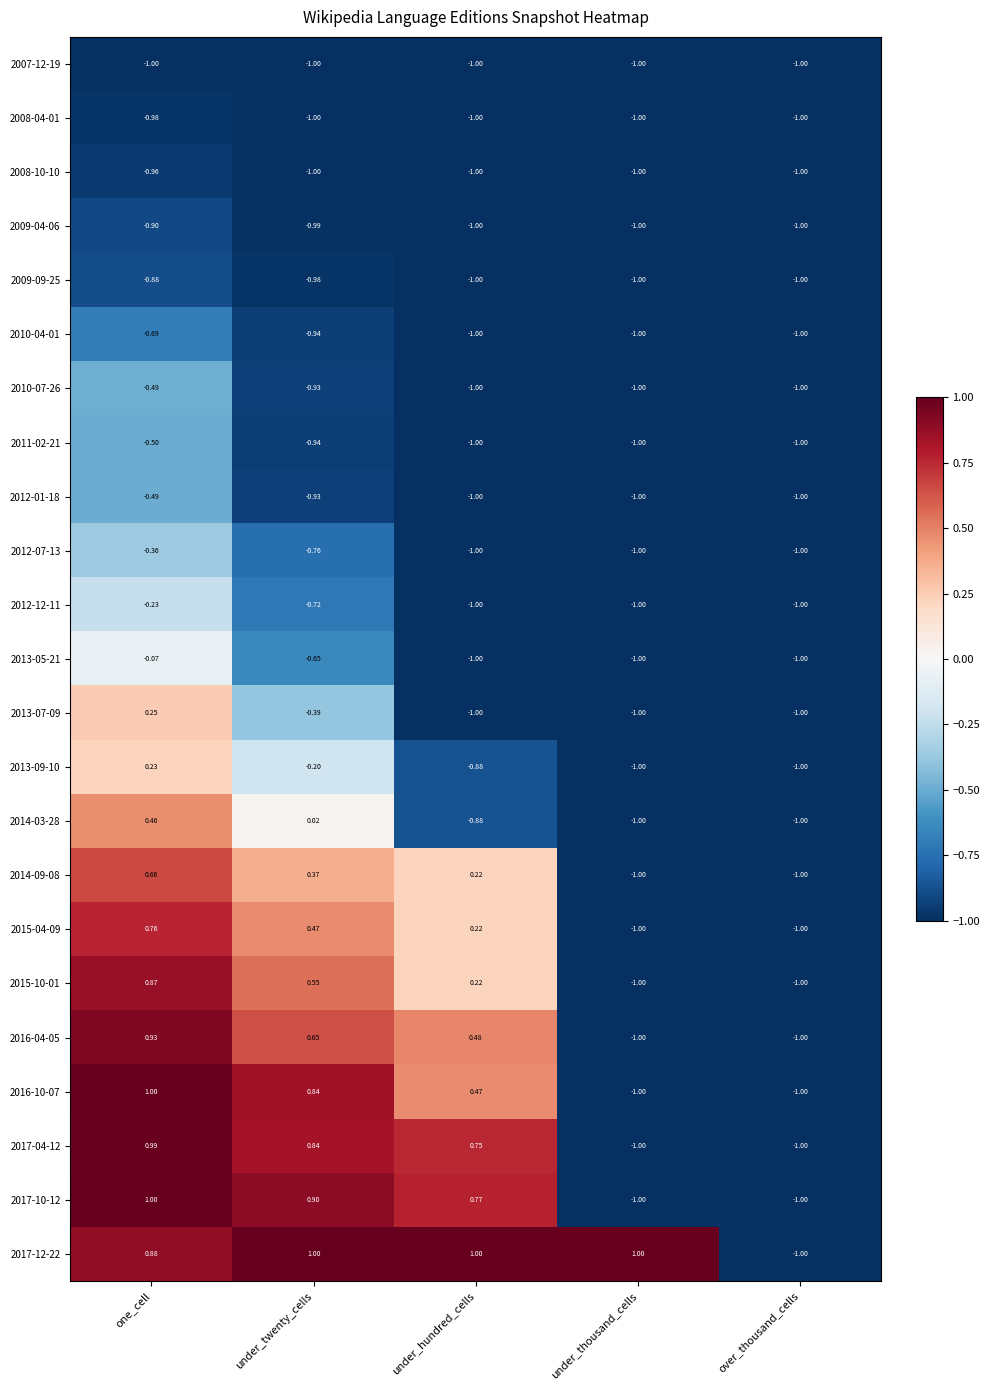

At which label is 2011-02-21 closest to 0?

one_cell